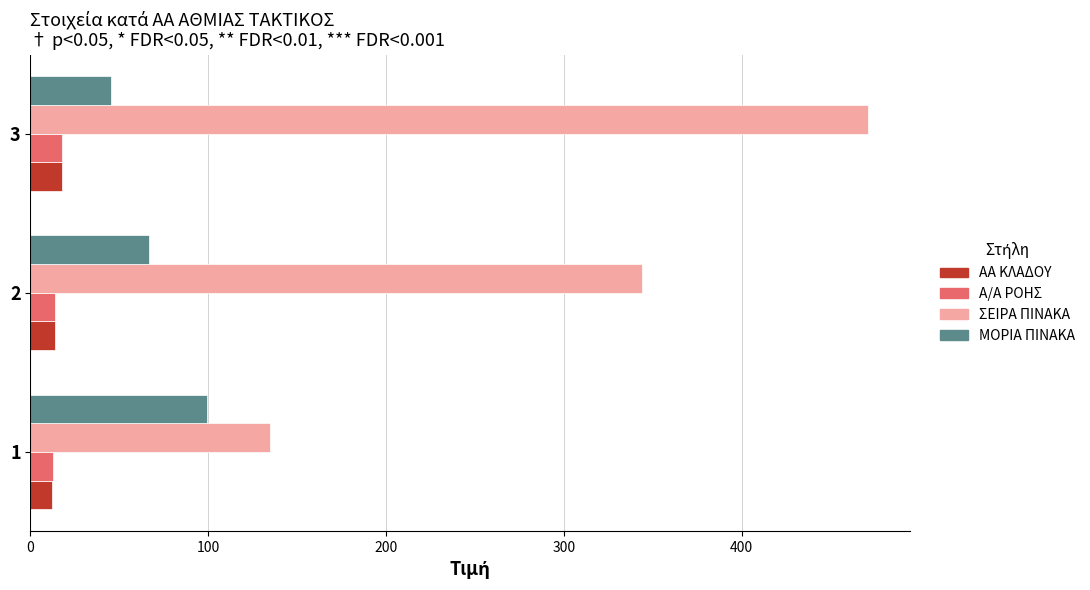

What are all the series names shown in the legend?

ΑΑ ΚΛΑΔΟΥ, Α/Α ΡΟΗΣ, ΣΕΙΡΑ ΠΙΝΑΚΑ, ΜΟΡΙΑ ΠΙΝΑΚΑ